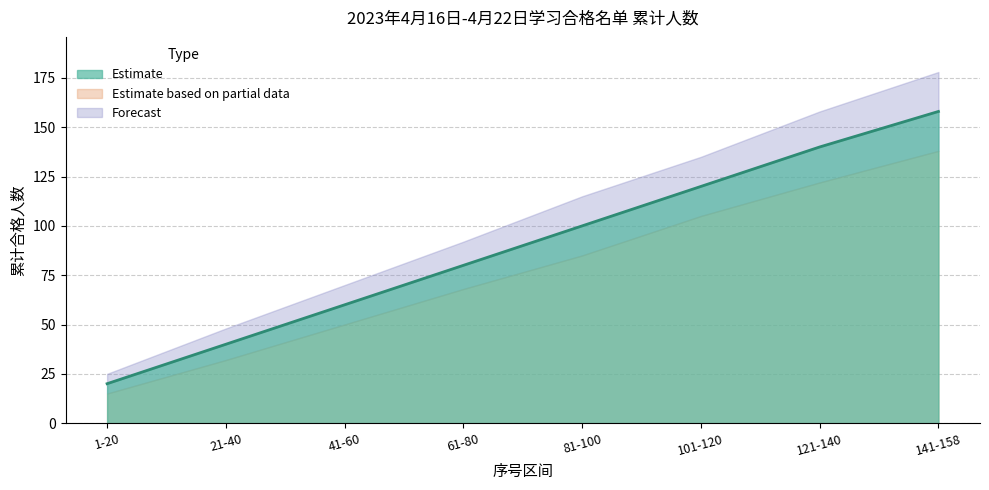

Where is Lower Bound nearest to the value 76?

61-80